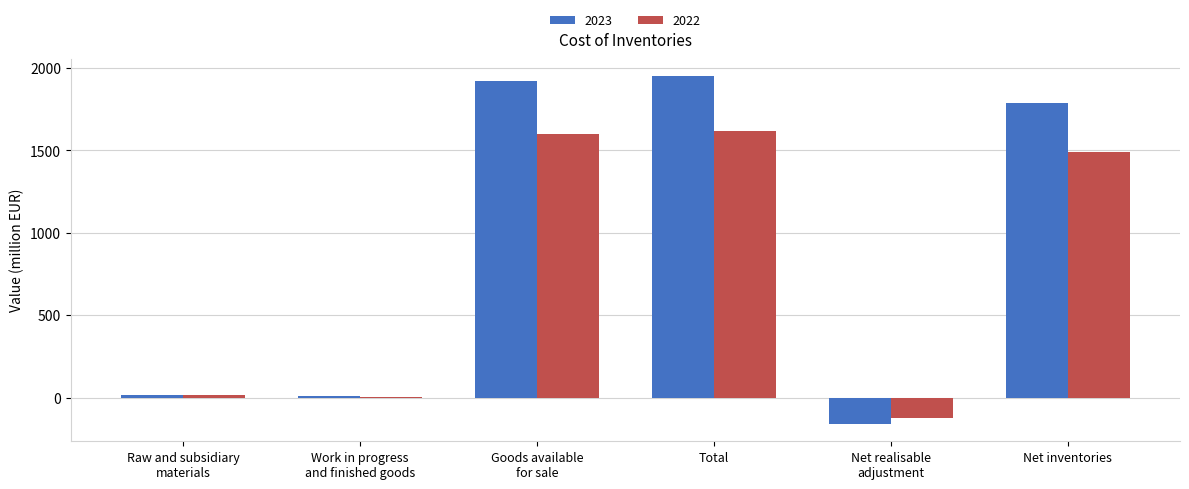

What is the difference between the 2023 values at Goods available
for sale and Net inventories?

132